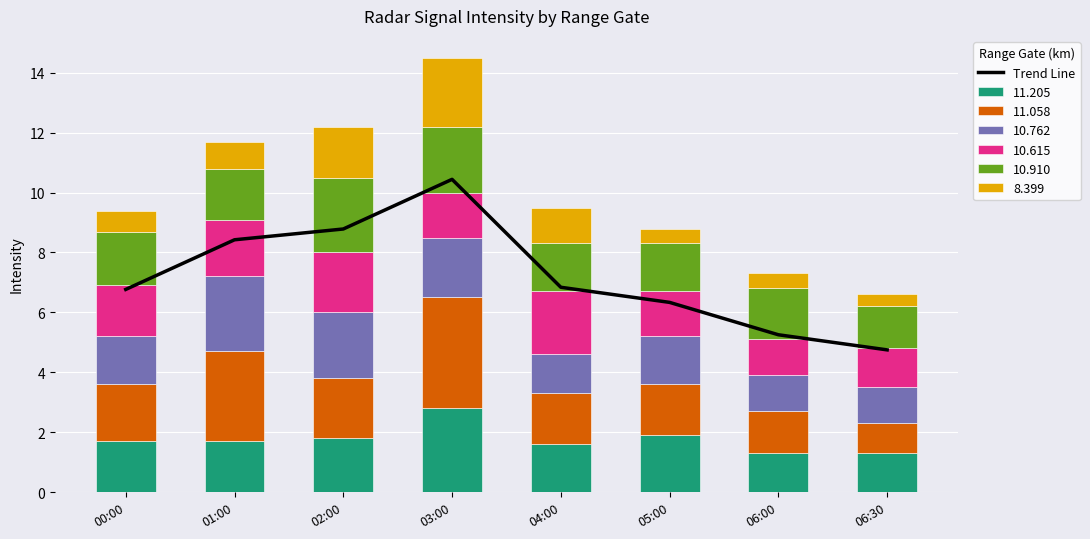

Reading left to right, transcribe all the data shown in this chart.

6.8	8.4	8.8	10.4	6.8	6.3	5.3	4.8